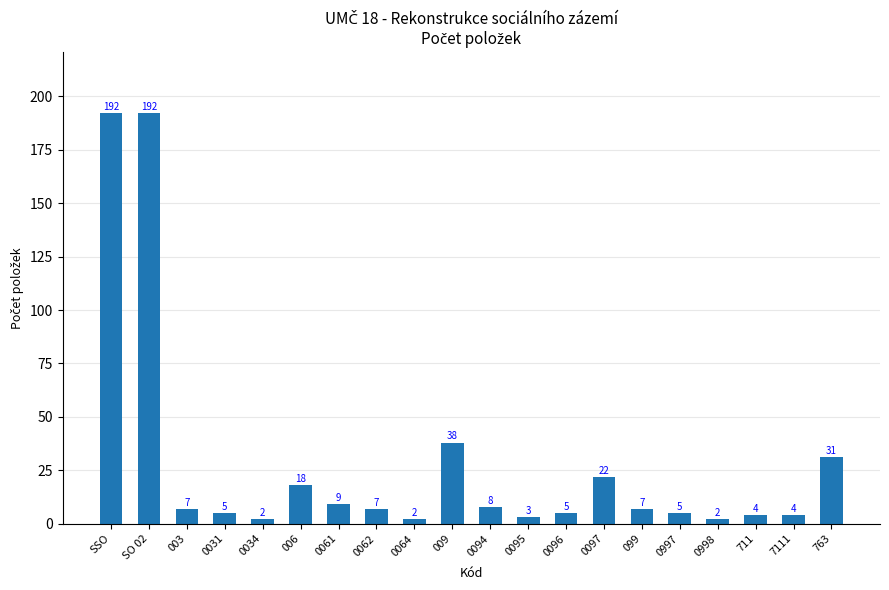

What position from the right is 009?

11